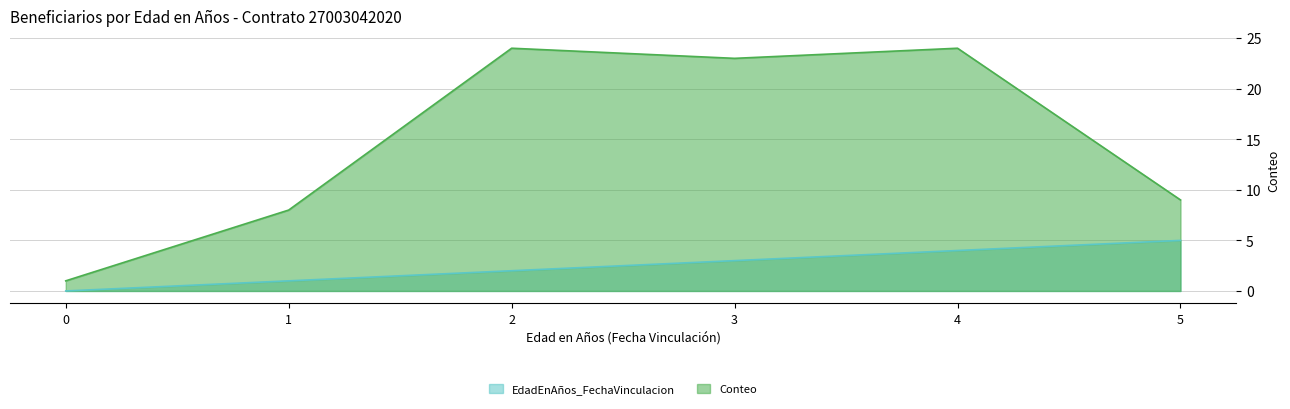

What is the highest value of the EdadEnAños_FechaVinculacion series?

5